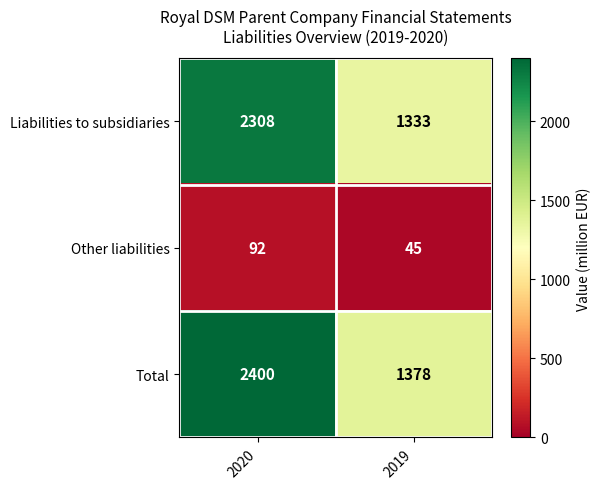

At 2019, list the series in order from smallest to largest.

Other liabilities, Liabilities to subsidiaries, Total